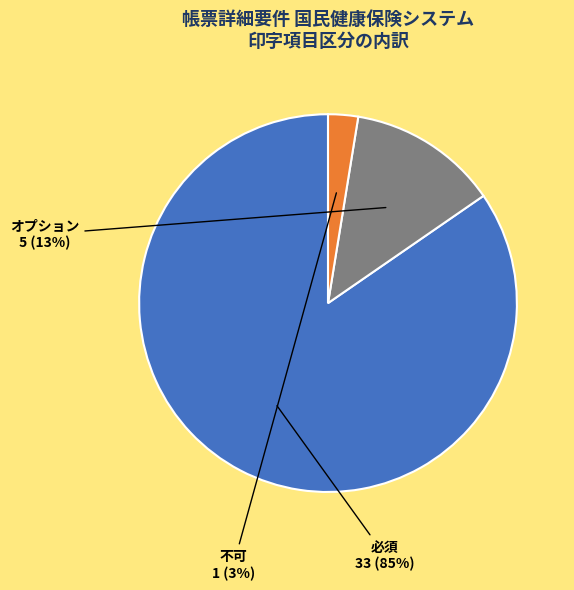

To the nearest percent, what is the combined percentage of 必須 and 不可?

87%